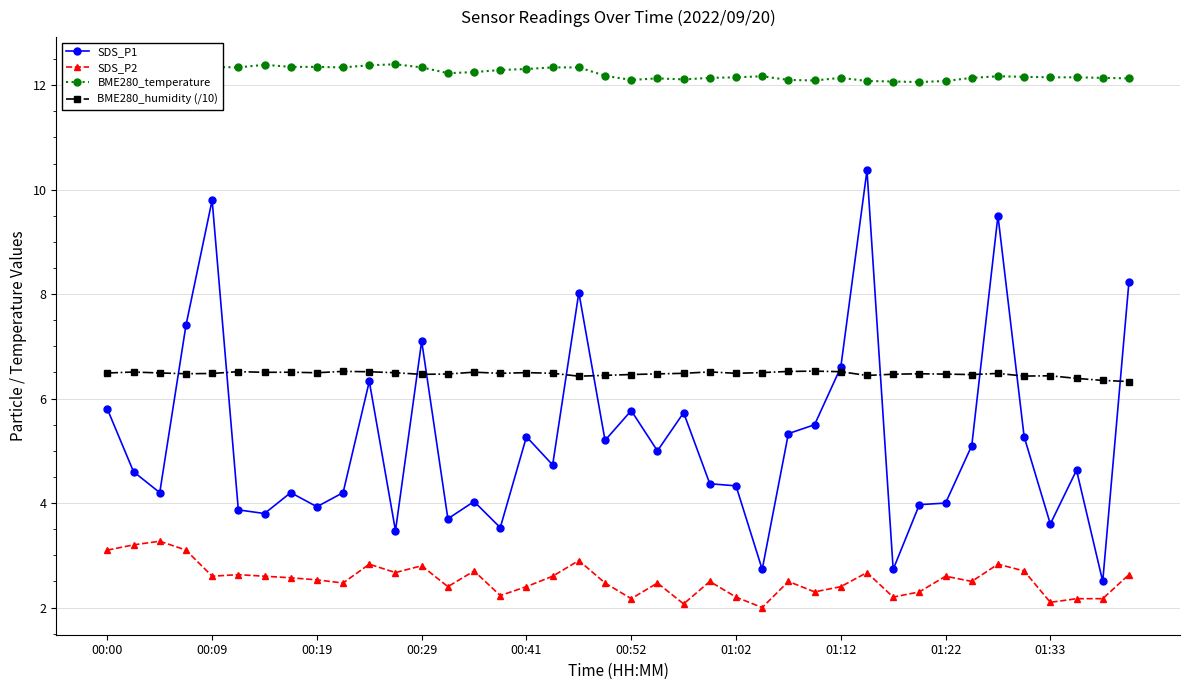

Which series has the largest total across all categories?

BME280_temperature